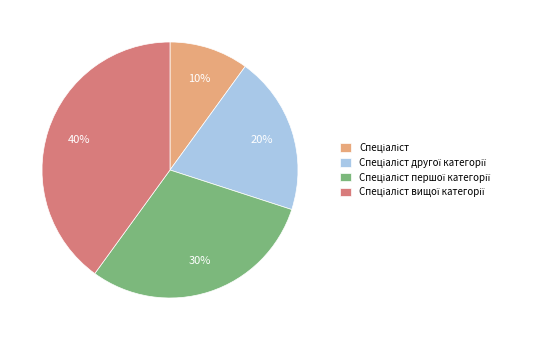

To the nearest percent, what is the average slice percentage?

25%